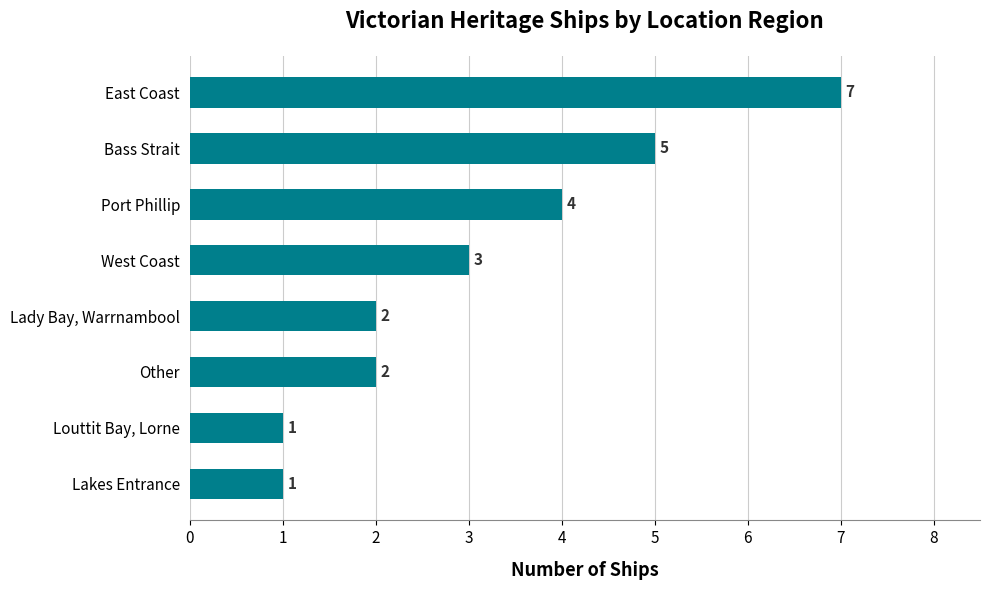

What is the smallest value displayed?

1